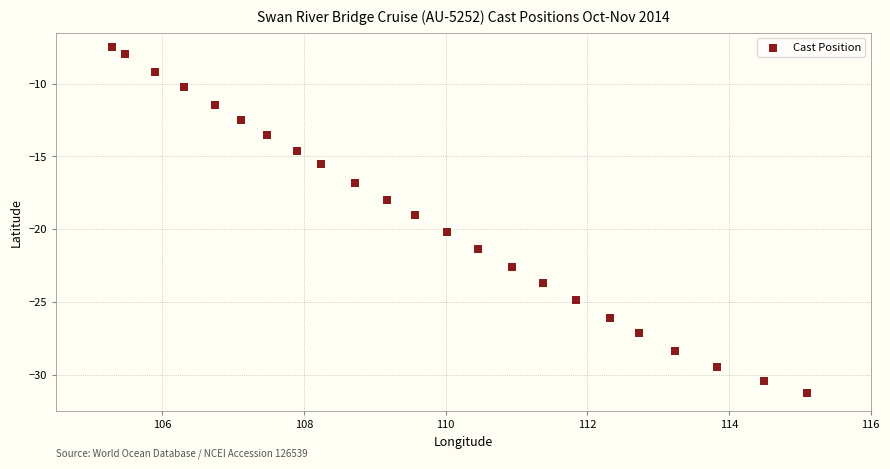

What is the range of X values (max minus min)?

9.8